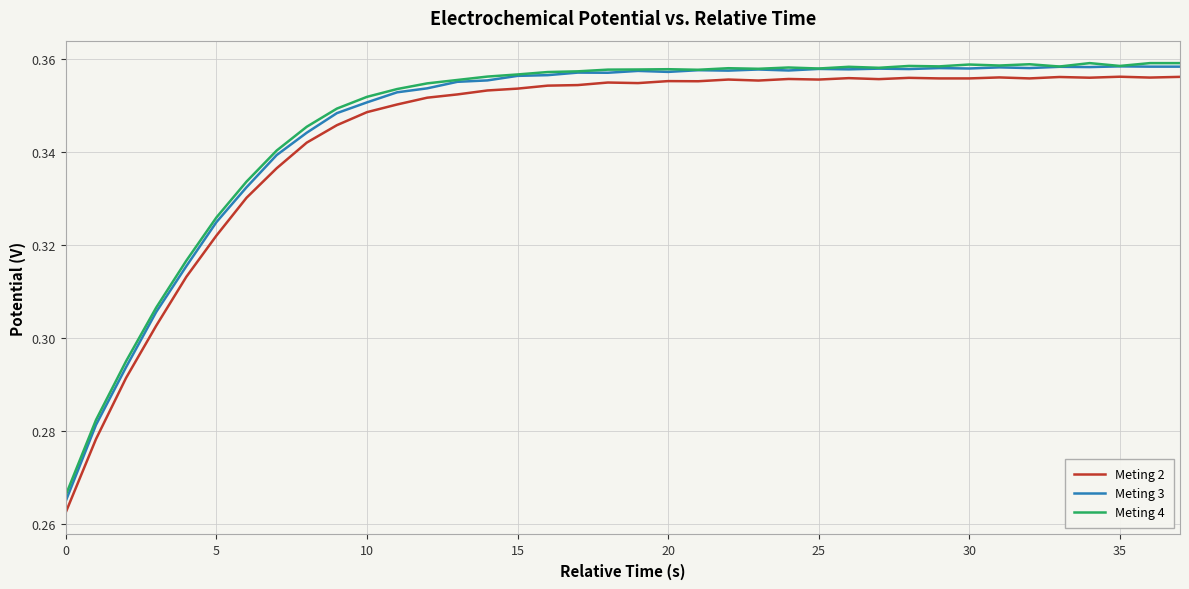

Which series has the largest range (max minus min)?

Meting 2